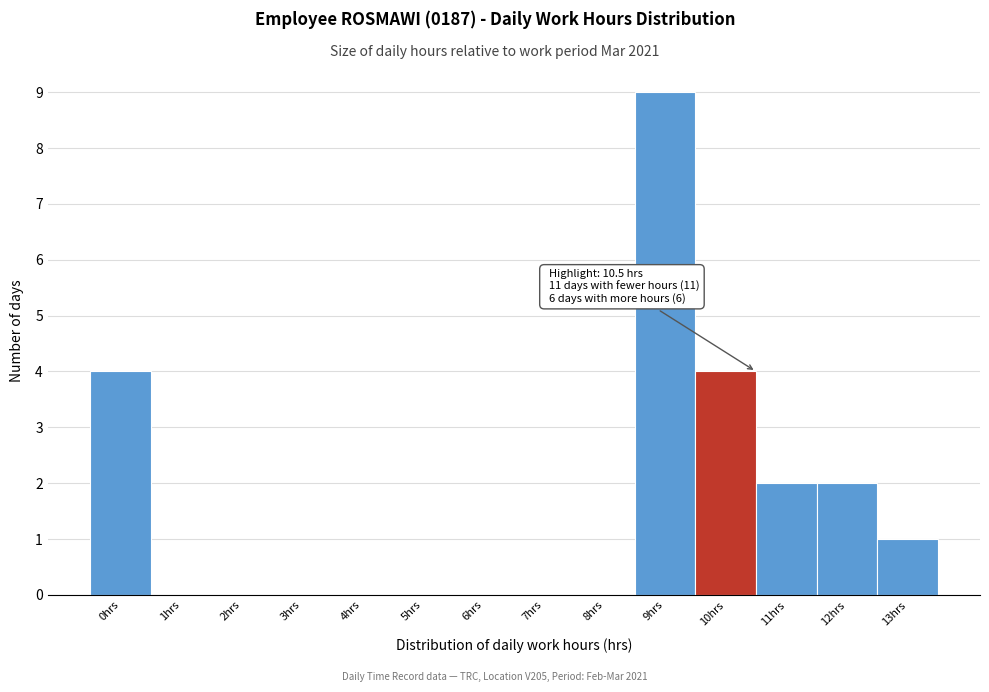

Reading right to left, what are all the values shown in this chart?

13hrs=1	12hrs=2	11hrs=2	10hrs=4	9hrs=9	8hrs=0	7hrs=0	6hrs=0	5hrs=0	4hrs=0	3hrs=0	2hrs=0	1hrs=0	0hrs=4